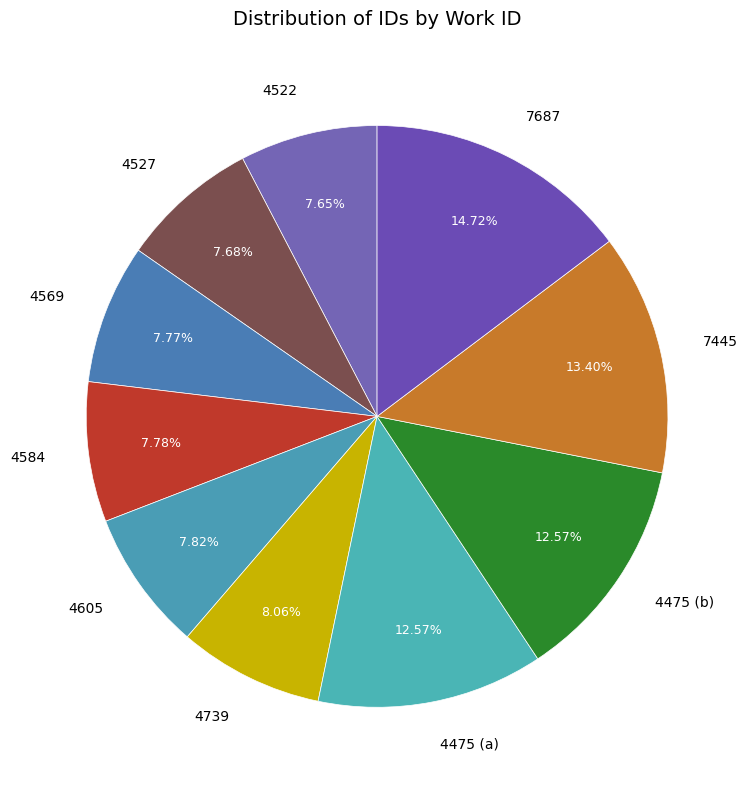

What is the ratio of the value at 7445 to the value at 4569?

1.7